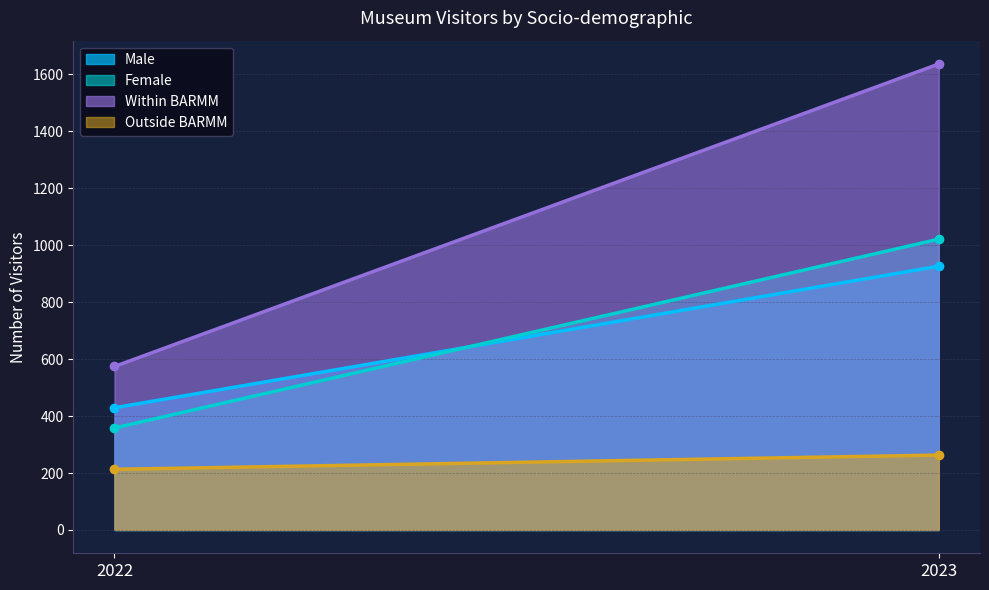

What is the difference between the highest and lowest values at 2022?

361